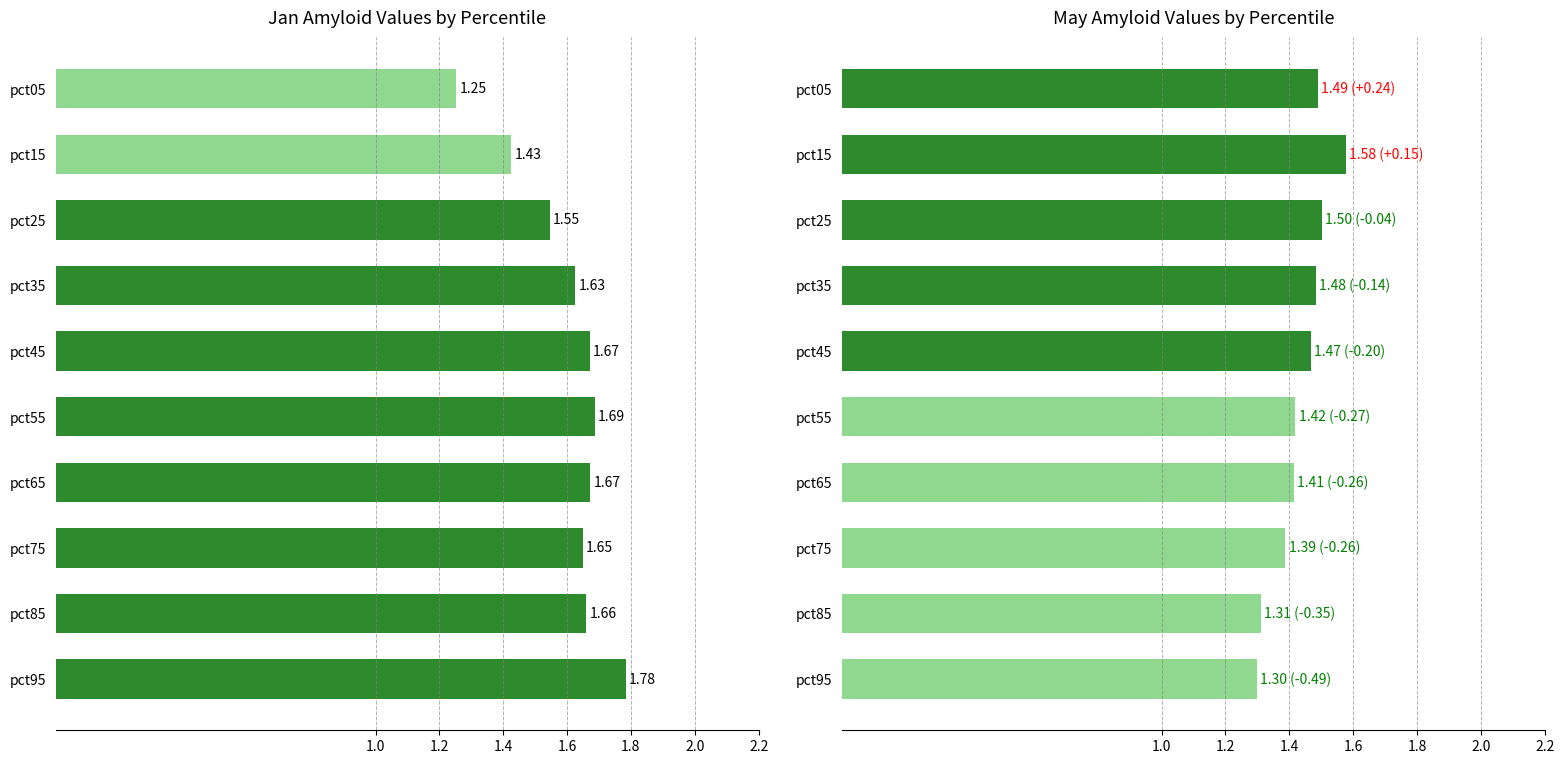

Where is Jan nearest to the value 1?

pct05